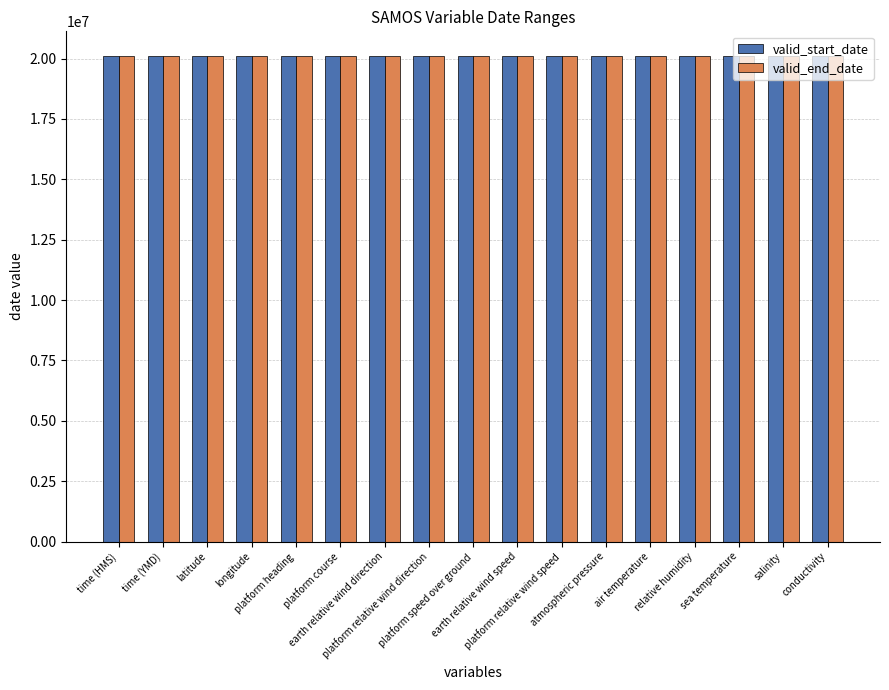

What is the minimum value for valid_start_date?

20120701